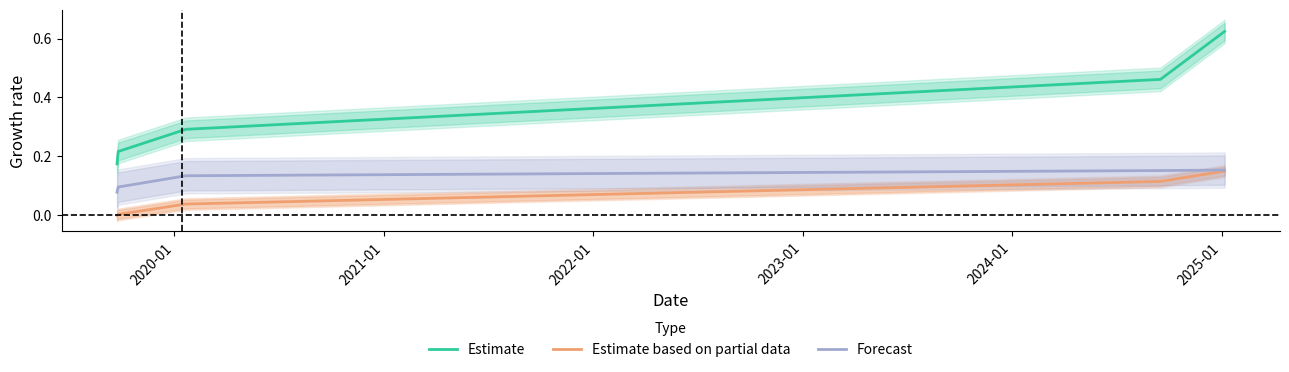

Count the Estimate values in the range 0 to 1.

5